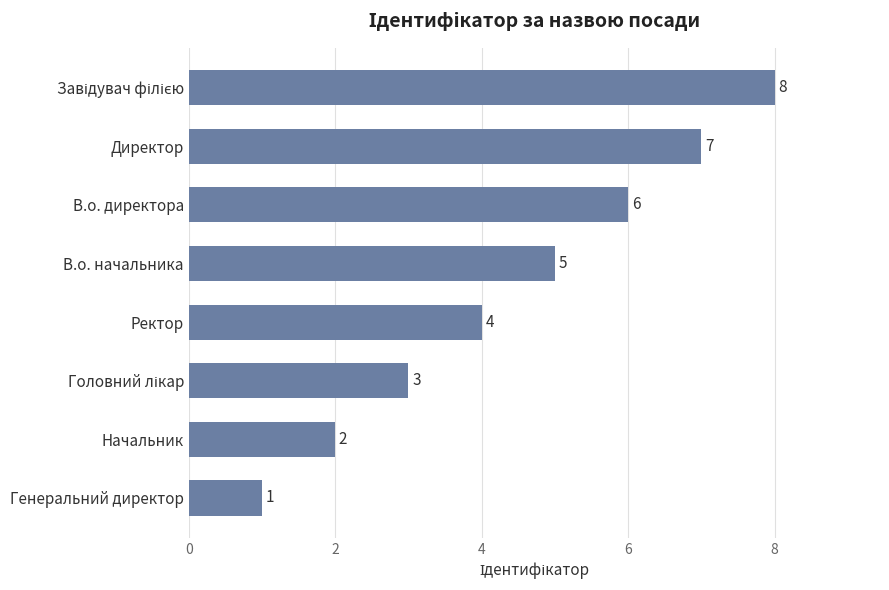

Which has a higher value, Директор or Начальник?

Директор